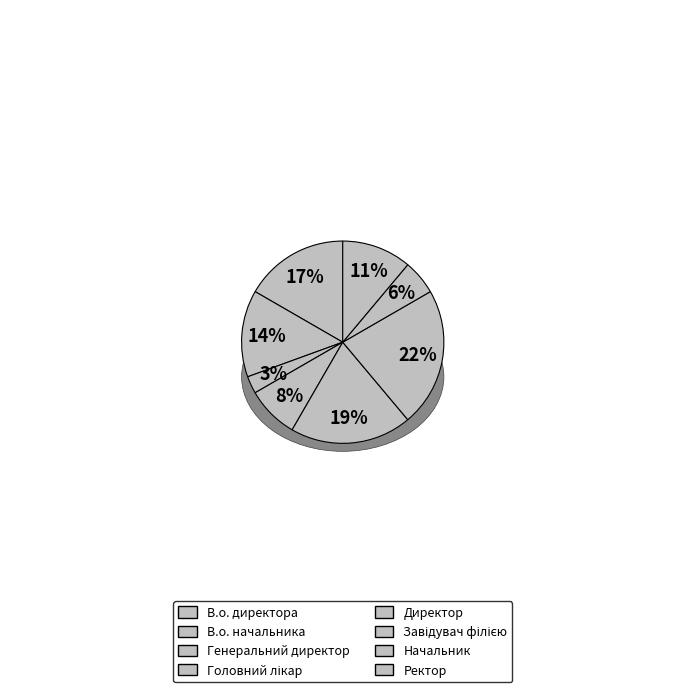

Between Начальник and Ректор, which is larger?

Ректор